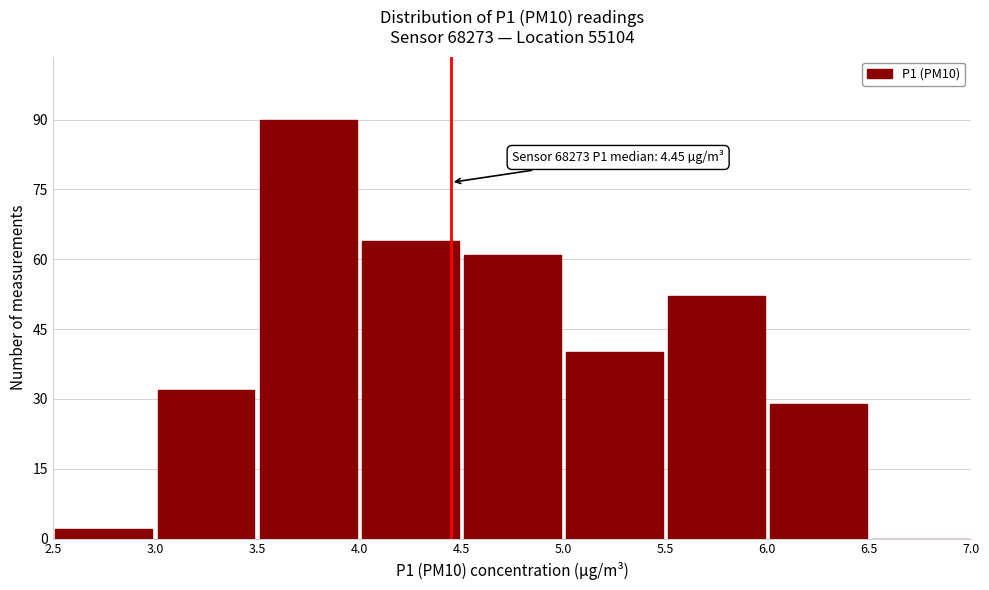

Over which range of the x-axis is the bar tallest?

3.5 to 4.0